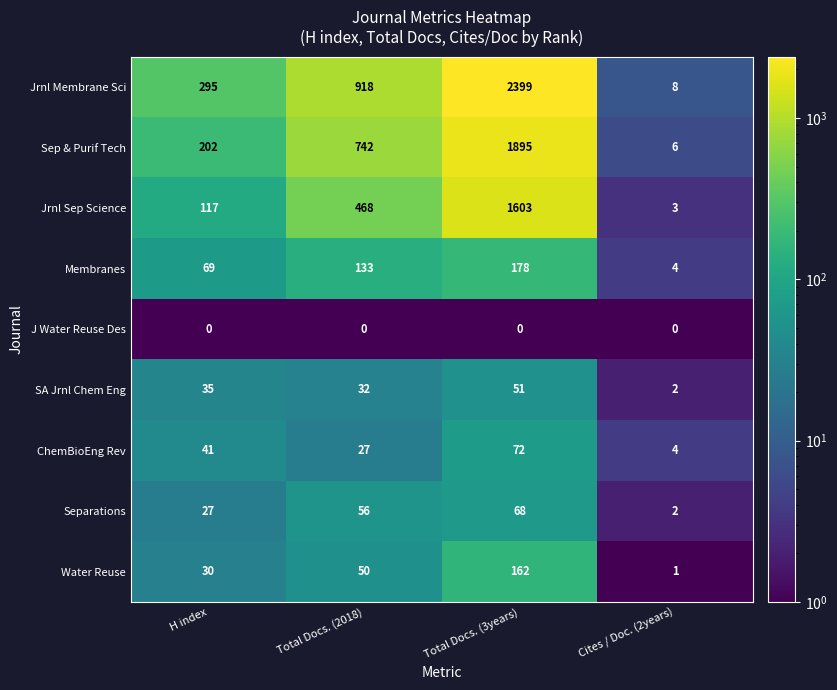

At which category is the sum across all series the highest?

Total Docs. (3years)